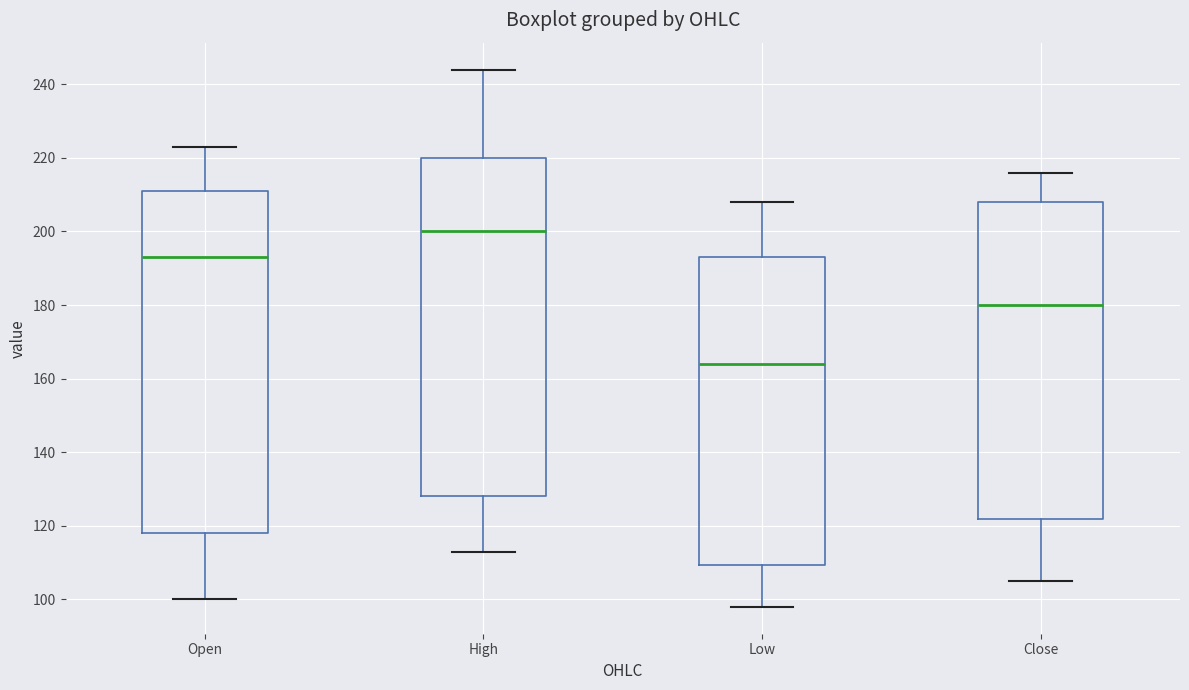

Which box has the highest median line?

High